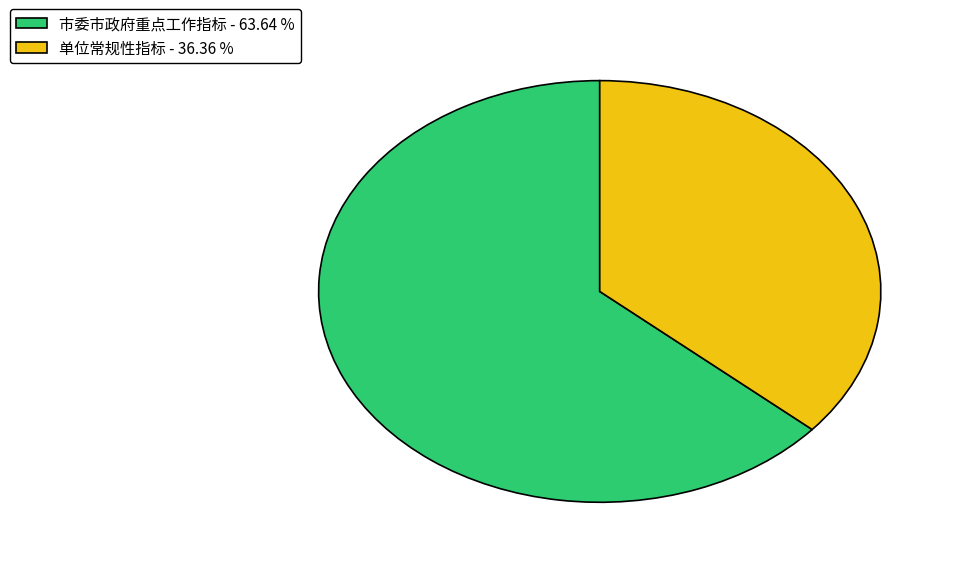

Which has a higher value, 市委市政府重点工作指标 - 63.64 % or 单位常规性指标 - 36.36 %?

市委市政府重点工作指标 - 63.64 %